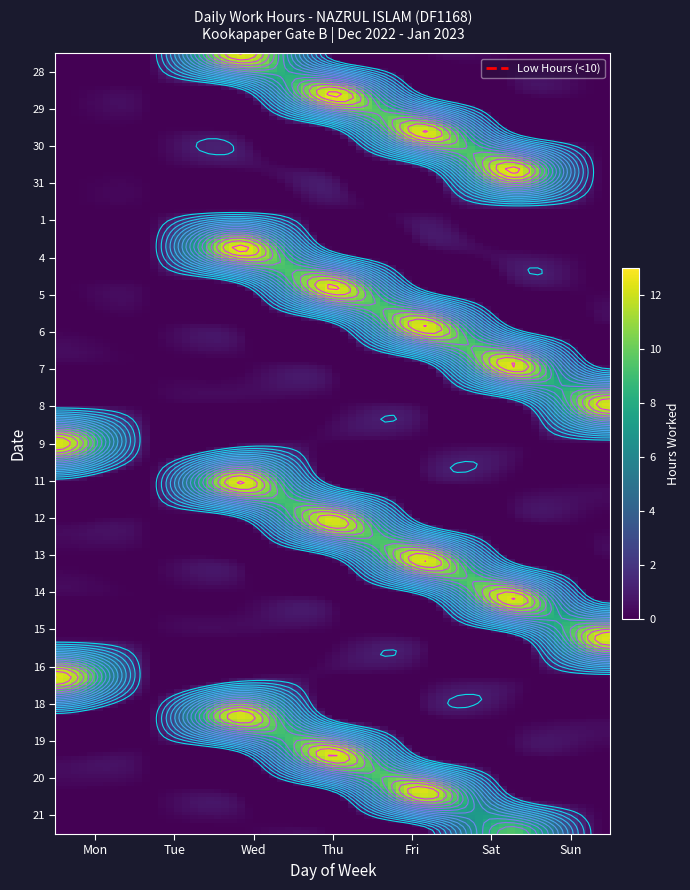

At which label is 11 closest to 6?

Mon